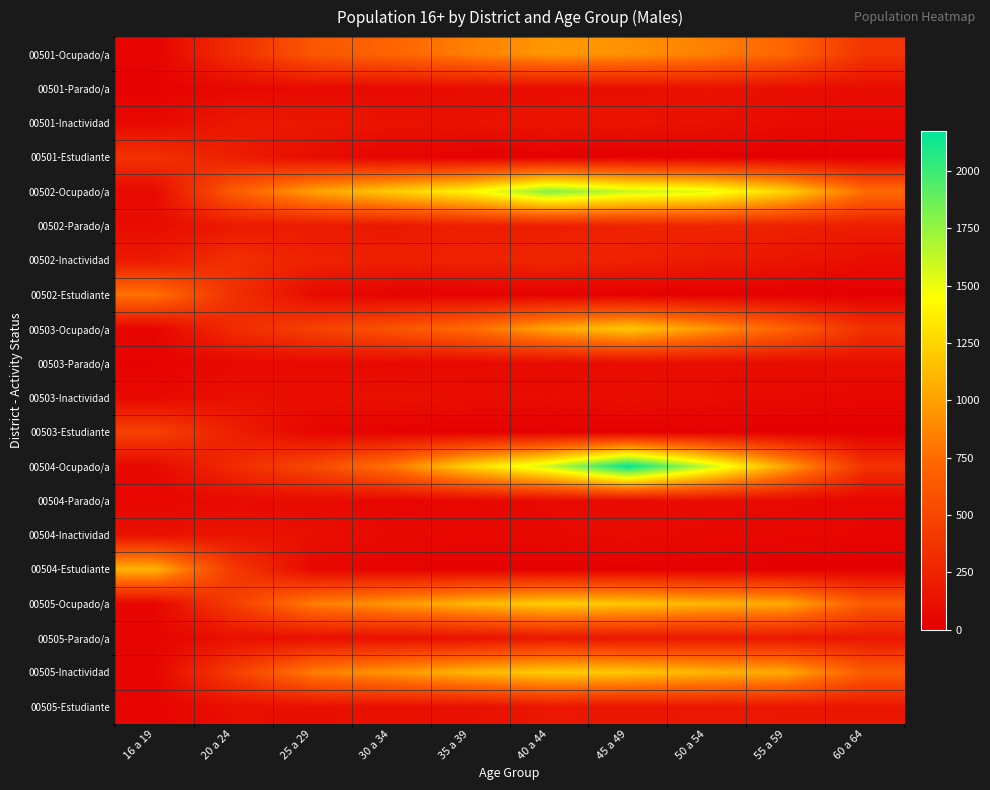

What is the total value across all series at 16 a 19?

3690